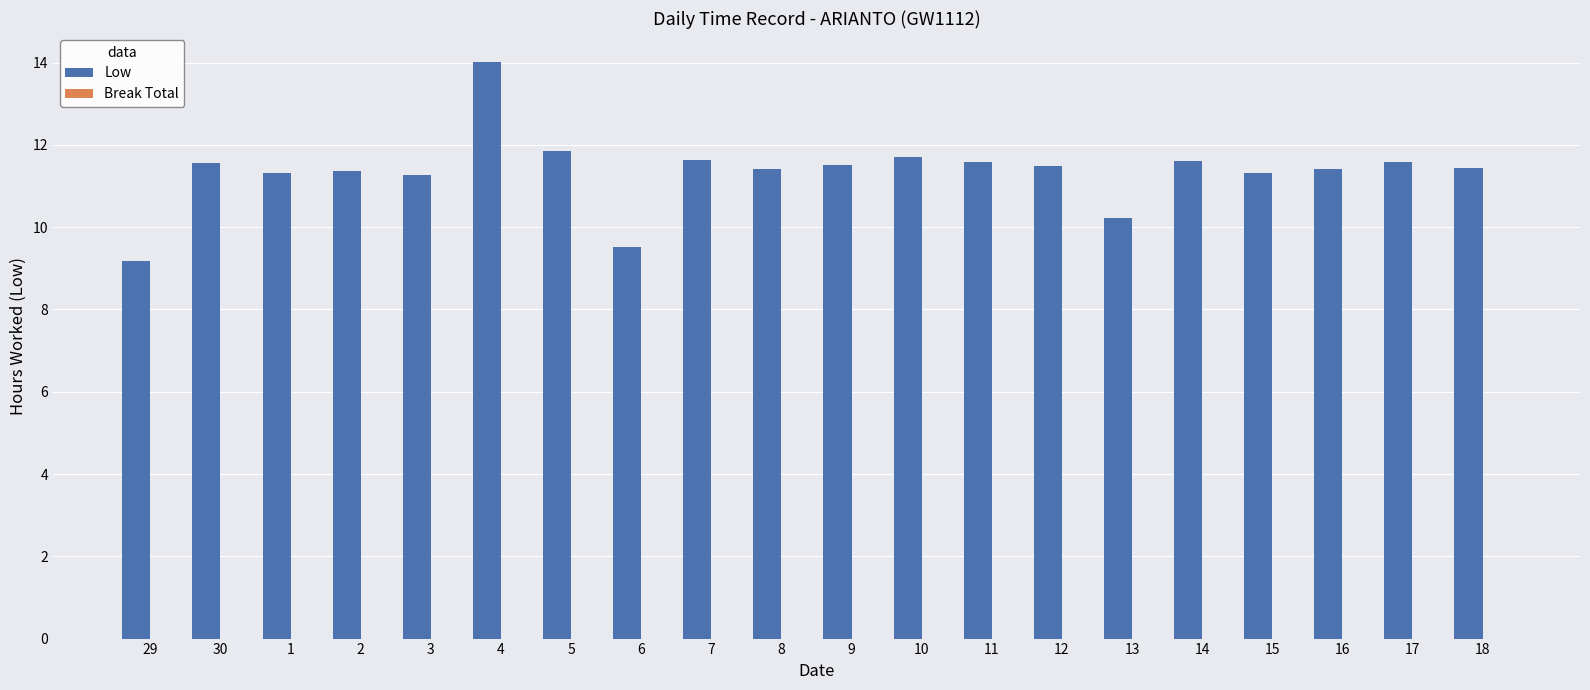

Approximately how many times larger is the value at 14 compared to 12?

1.0